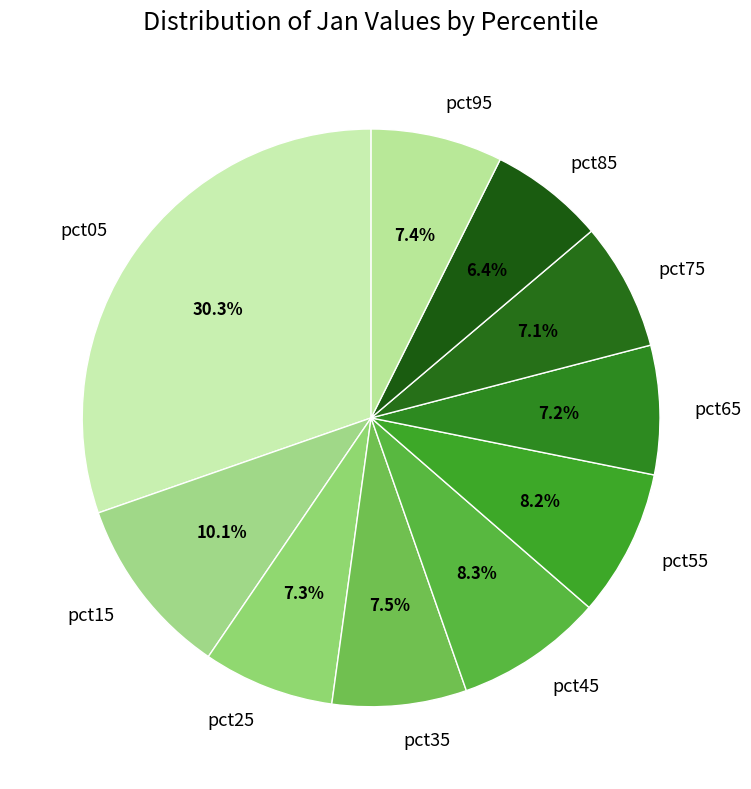

To the nearest percent, what portion does pct05 represent?

30%